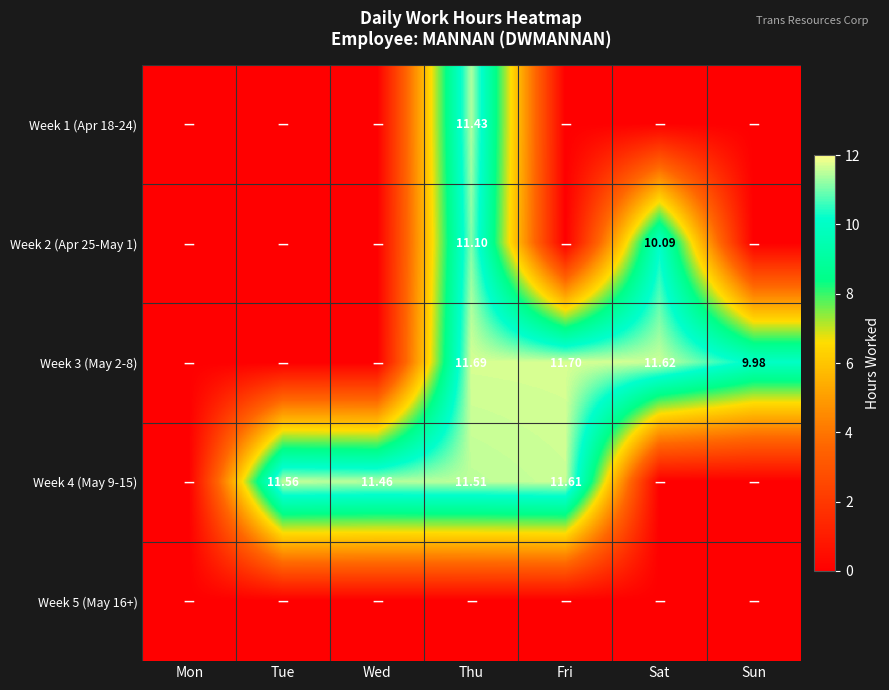

How many values in the Week 4 (May 9-15) series exceed 11?

4